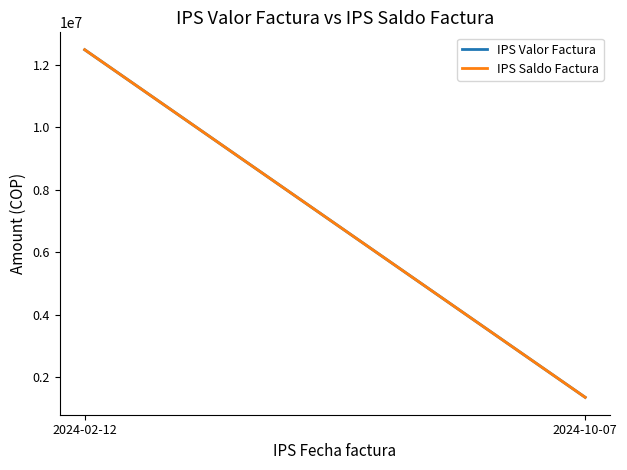

Which series has the largest total across all categories?

IPS Valor Factura